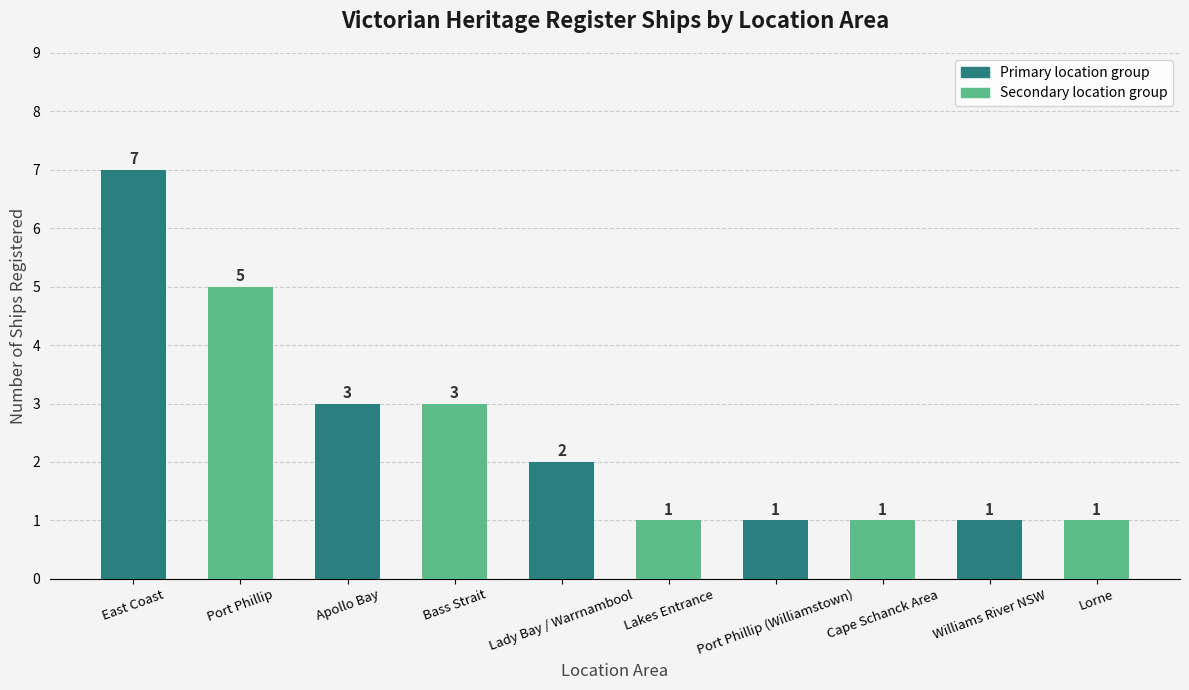

How many bars are there in total?

10